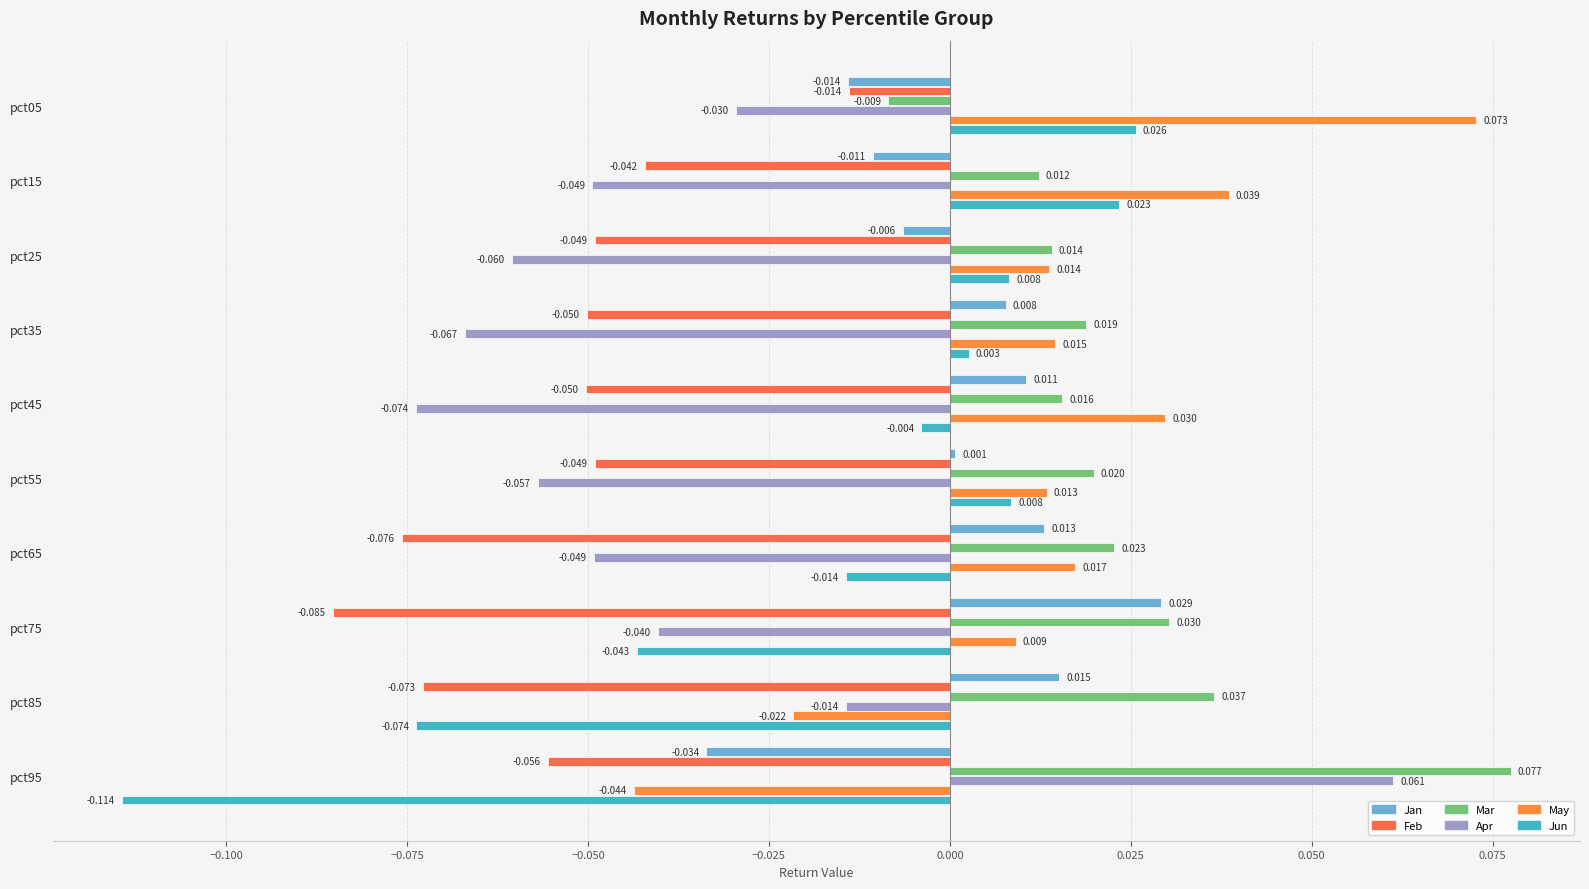

How many data points in Apr are above 0?

1